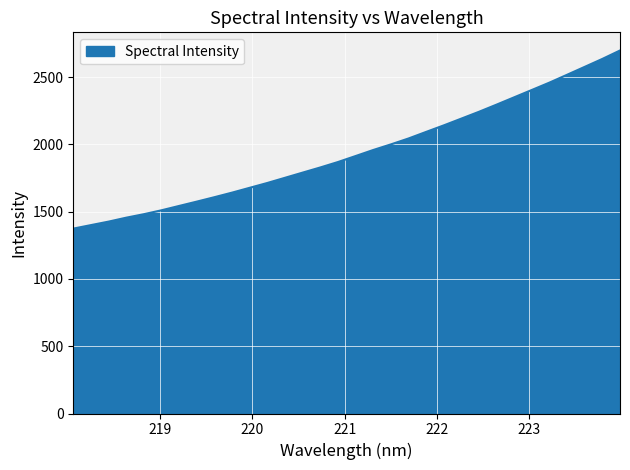

What is the greatest value displayed?

2698.6